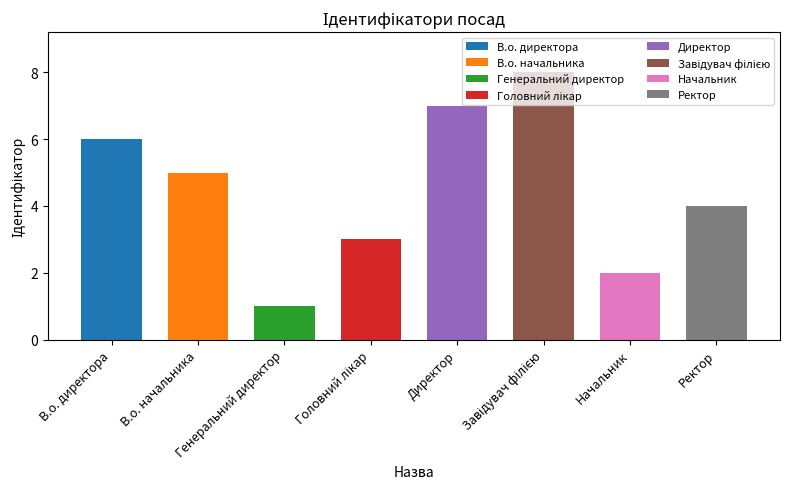

Reading left to right, list all the values displayed in this chart.

6	5	1	3	7	8	2	4